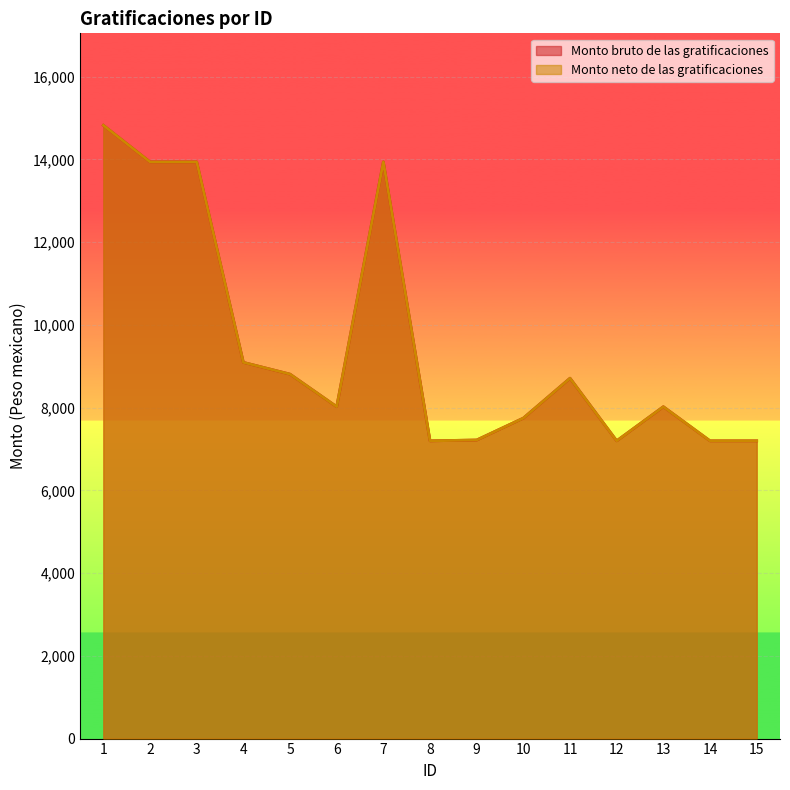

At which label is Monto neto de las gratificaciones closest to 11010?

4